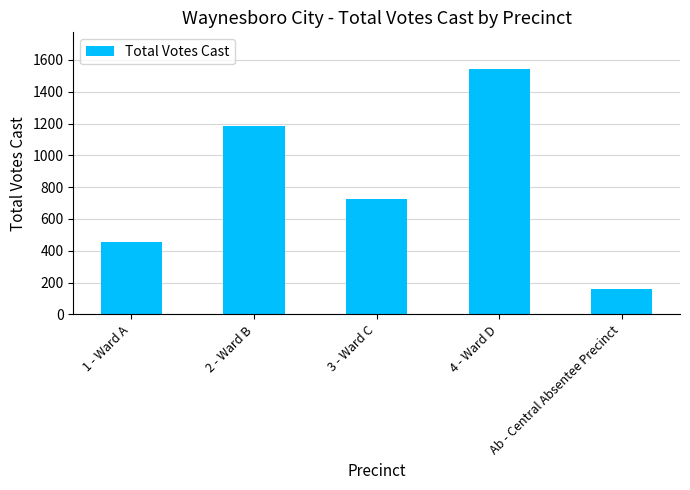

What is the value of the 2nd bar from the left?

1183